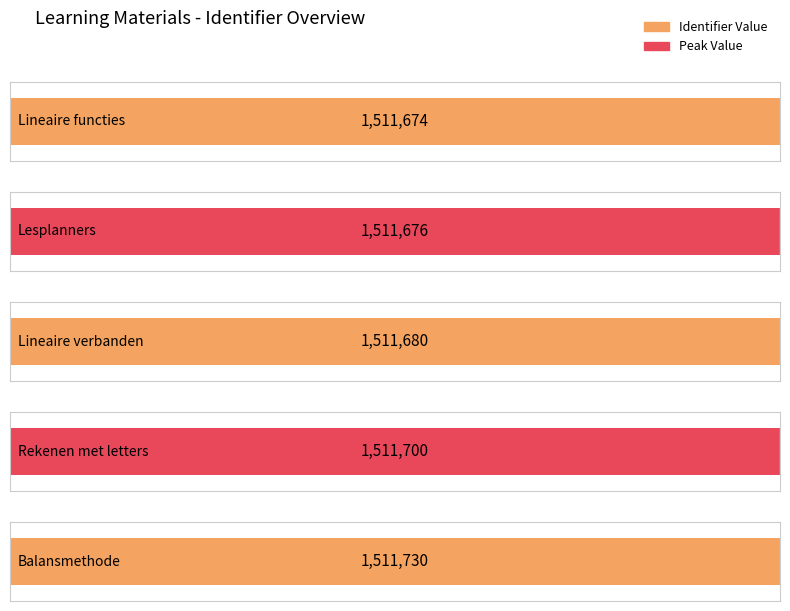

What is the change in value from Lineaire functies to Rekenen met letters?

+26